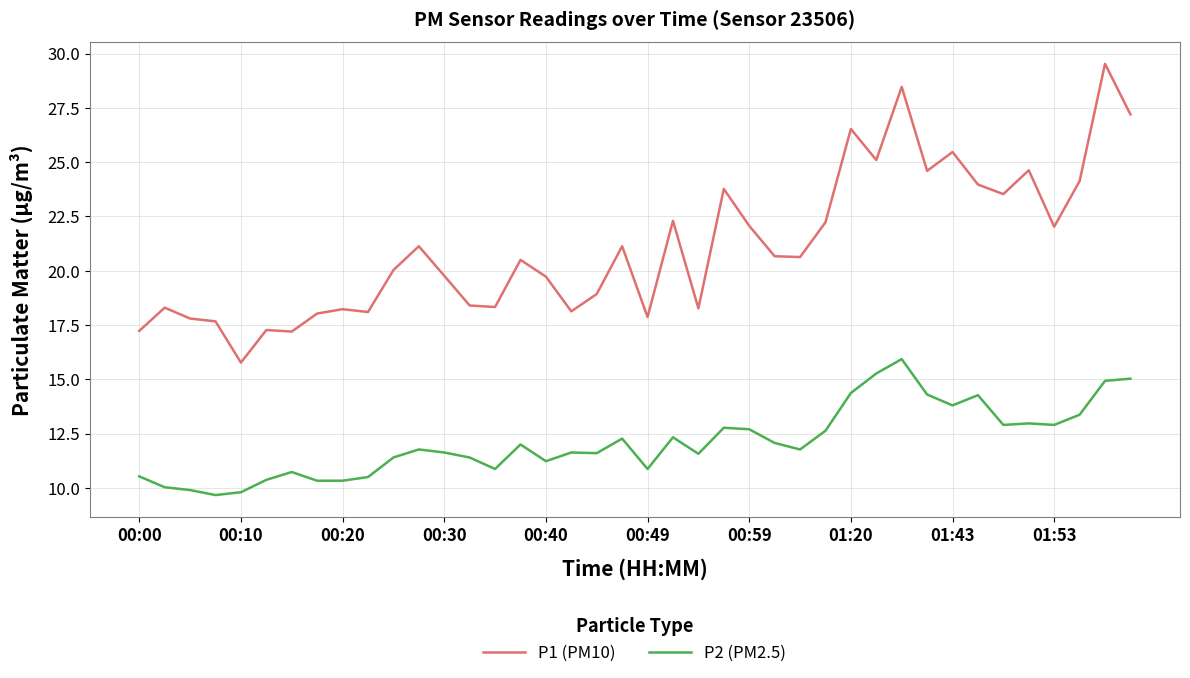

Which series has the largest range (max minus min)?

P1 (PM10)